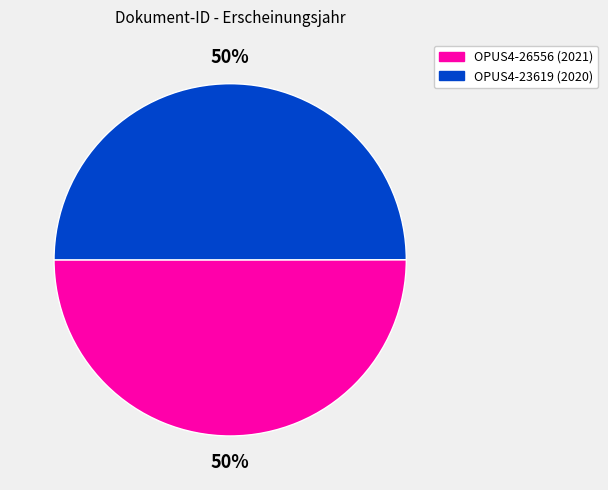

To the nearest percent, what portion does OPUS4-23619 represent?

50%